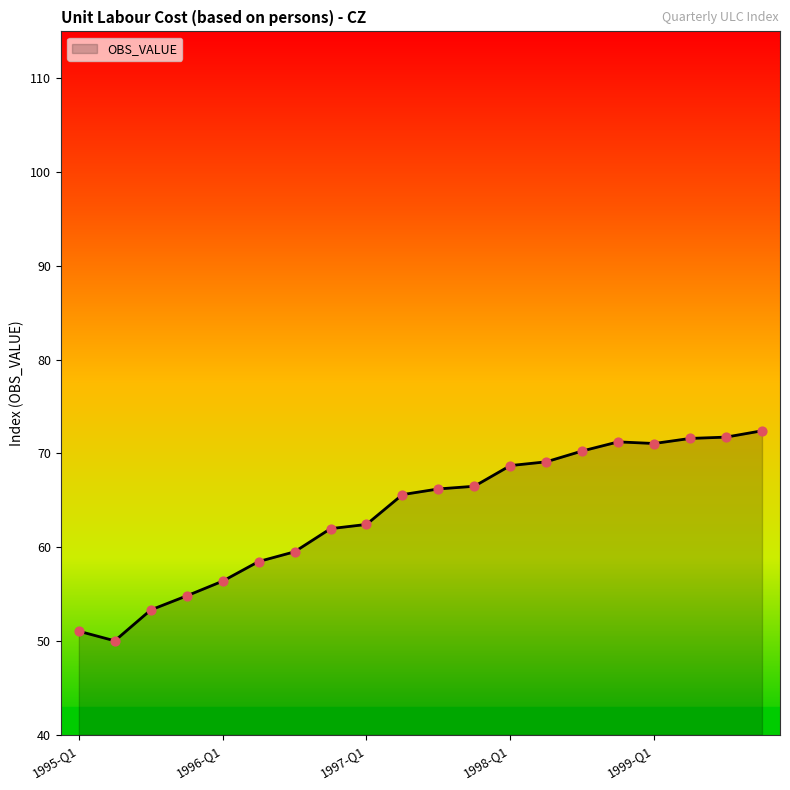

What is the greatest value displayed?

72.4